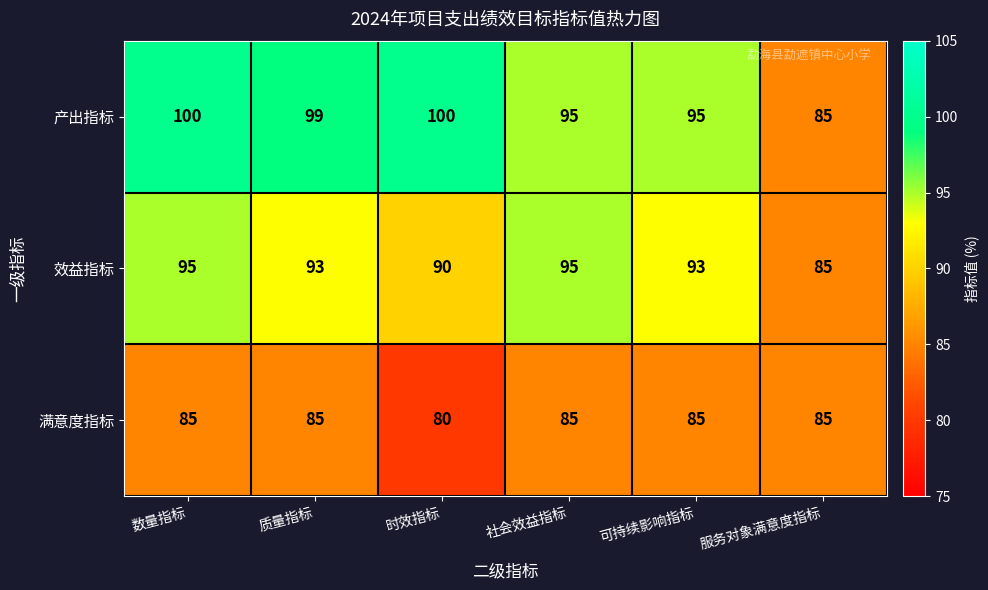

How many 满意度指标 values are between 85 and 86?

5